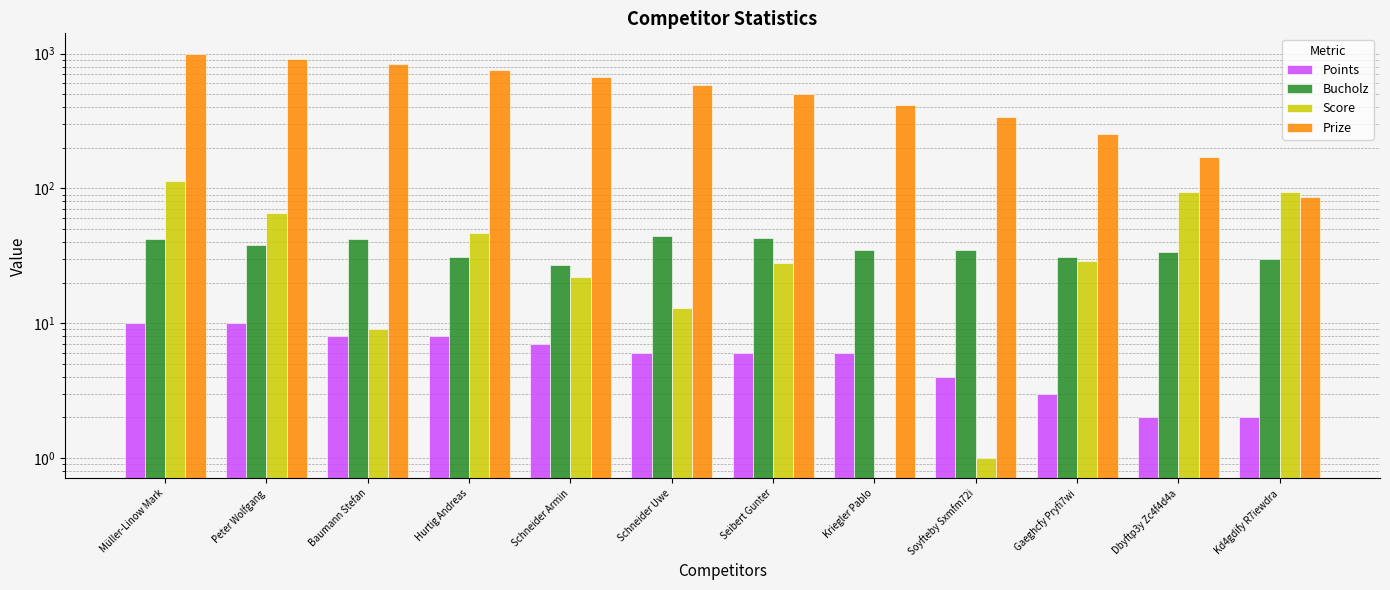

What is the total value across all series at Schneider Armin?

724